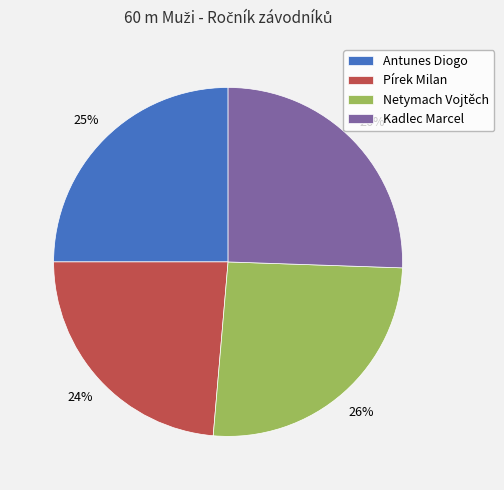

Which slice is the smallest?

Pírek Milan